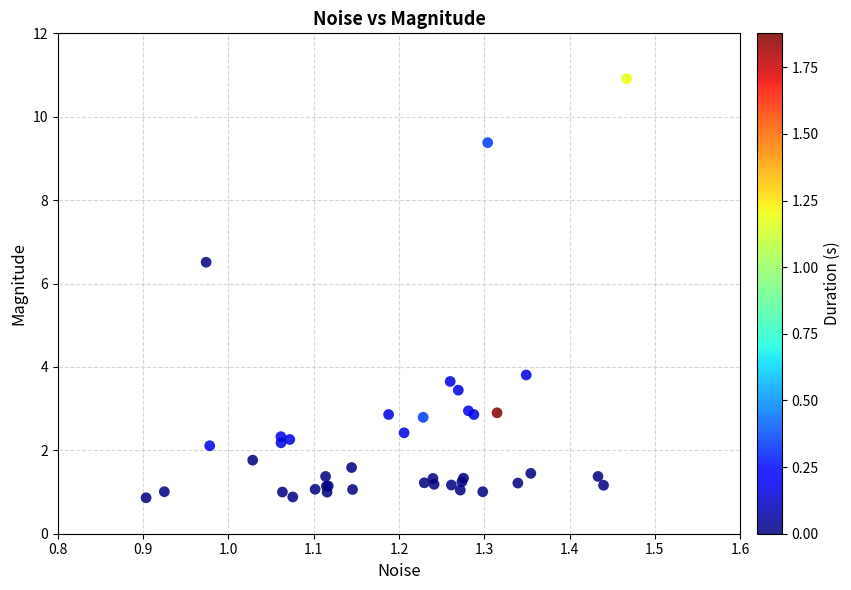

What Y value in the scatter plot is closest to 5?

3.8